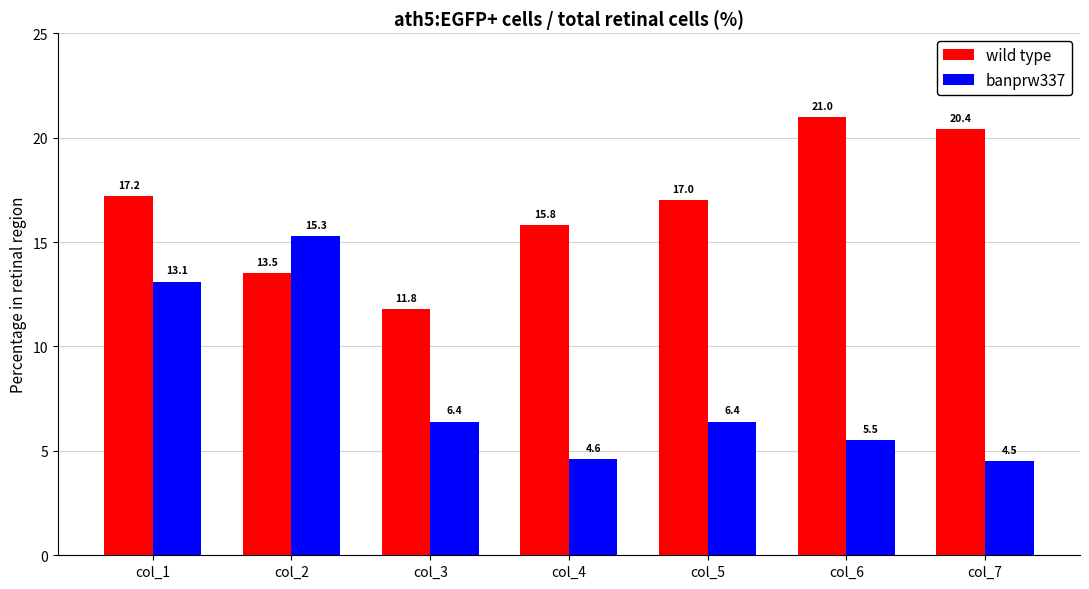

What is the difference between the maximum and second lowest values in the banprw337 series?

10.7